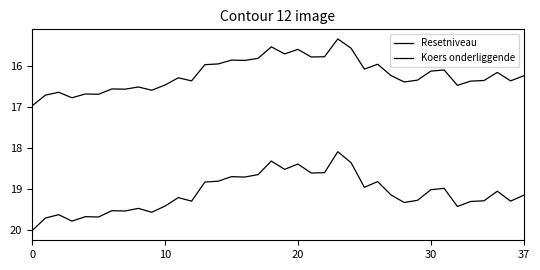

True or false: Koers onderliggende and Resetniveau intersect in this chart.

False